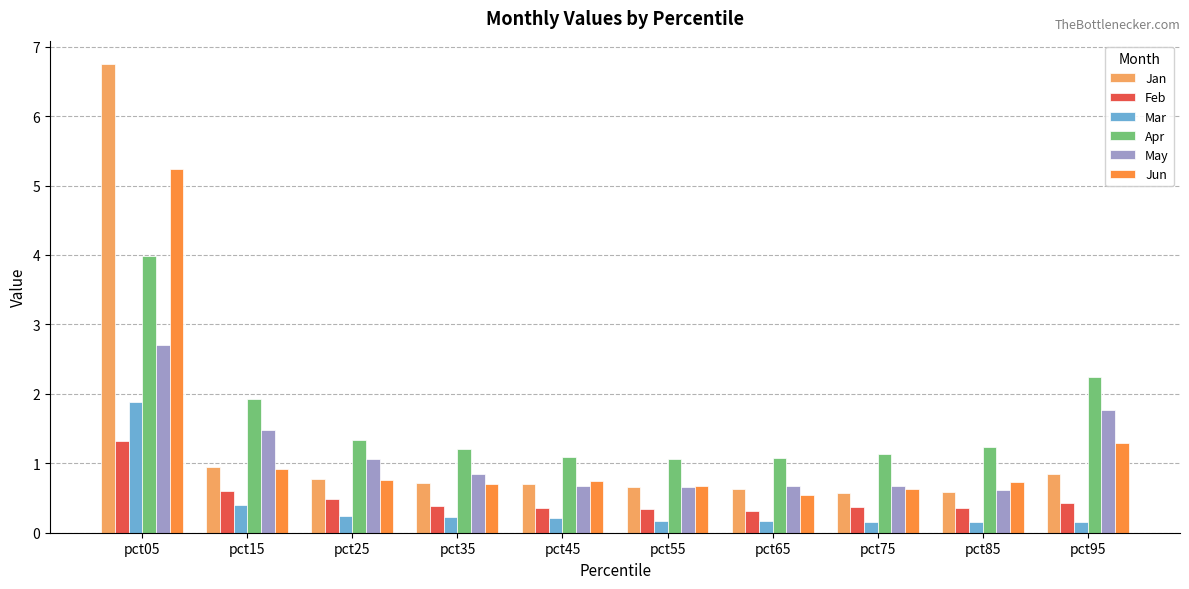

What value does the Feb series have at pct65?

0.3